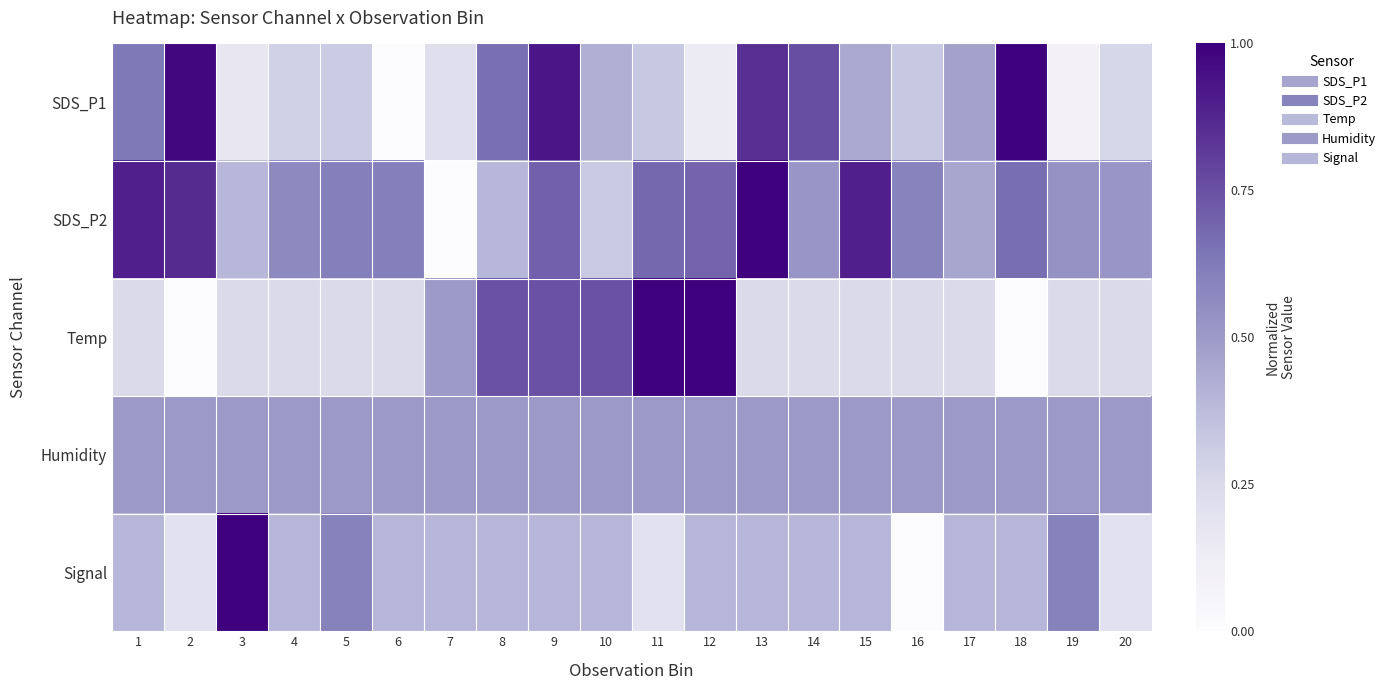

At which category is the sum across all series the highest?

9